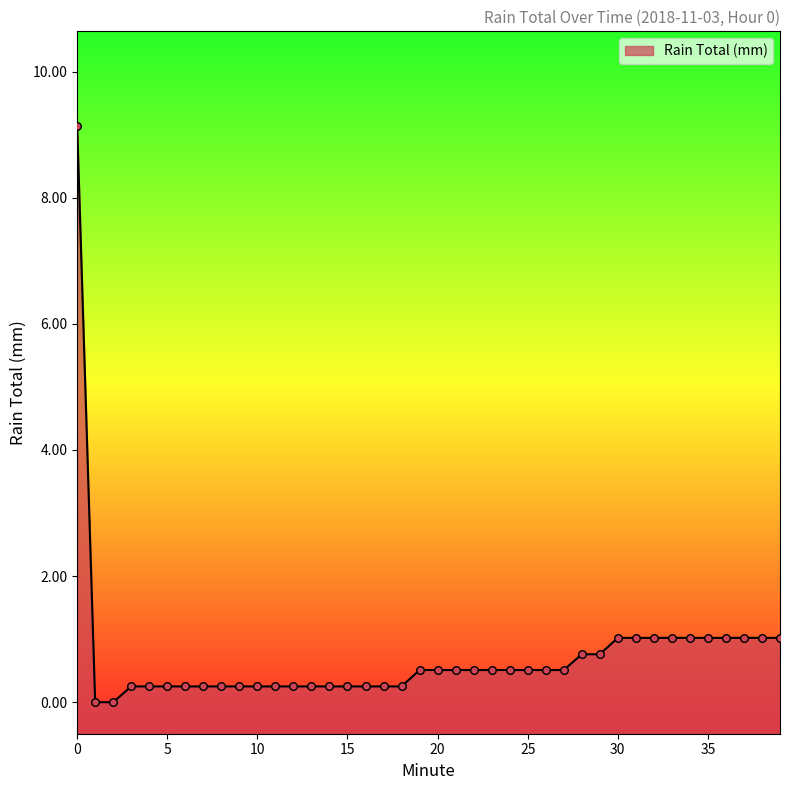

What is the change in value from 19 to 36?

+0.5